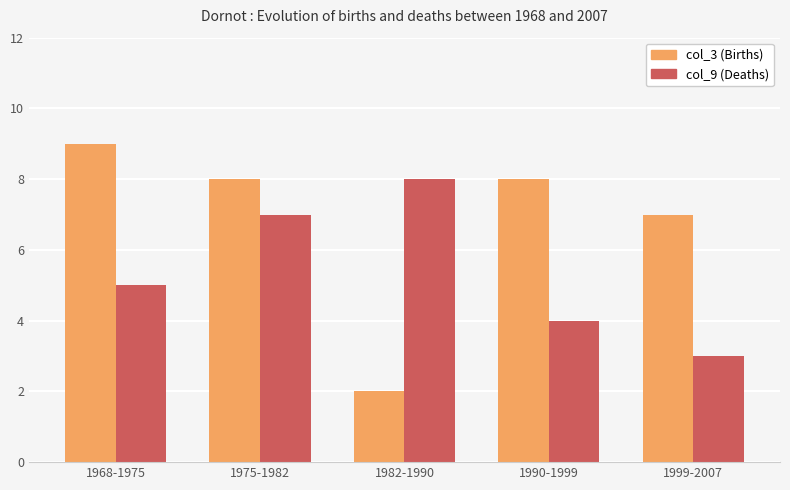

Are the bars horizontal?

No